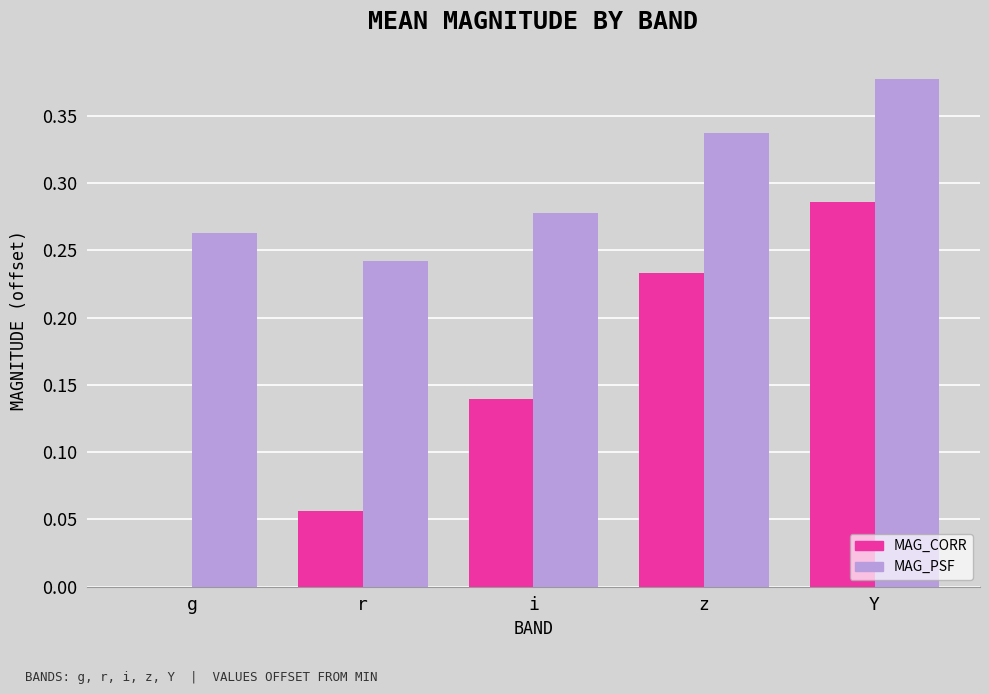

What are all the series names shown in the legend?

MAG_CORR, MAG_PSF